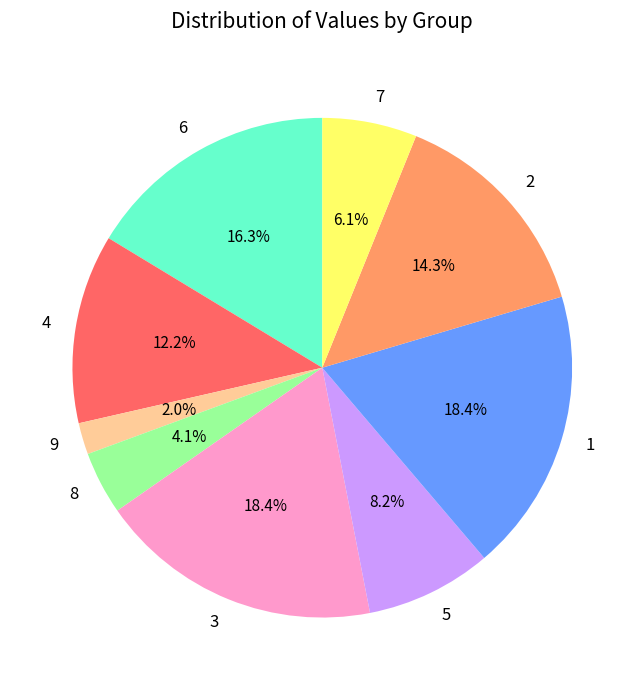

Does 1 account for over 50% of the chart?

No